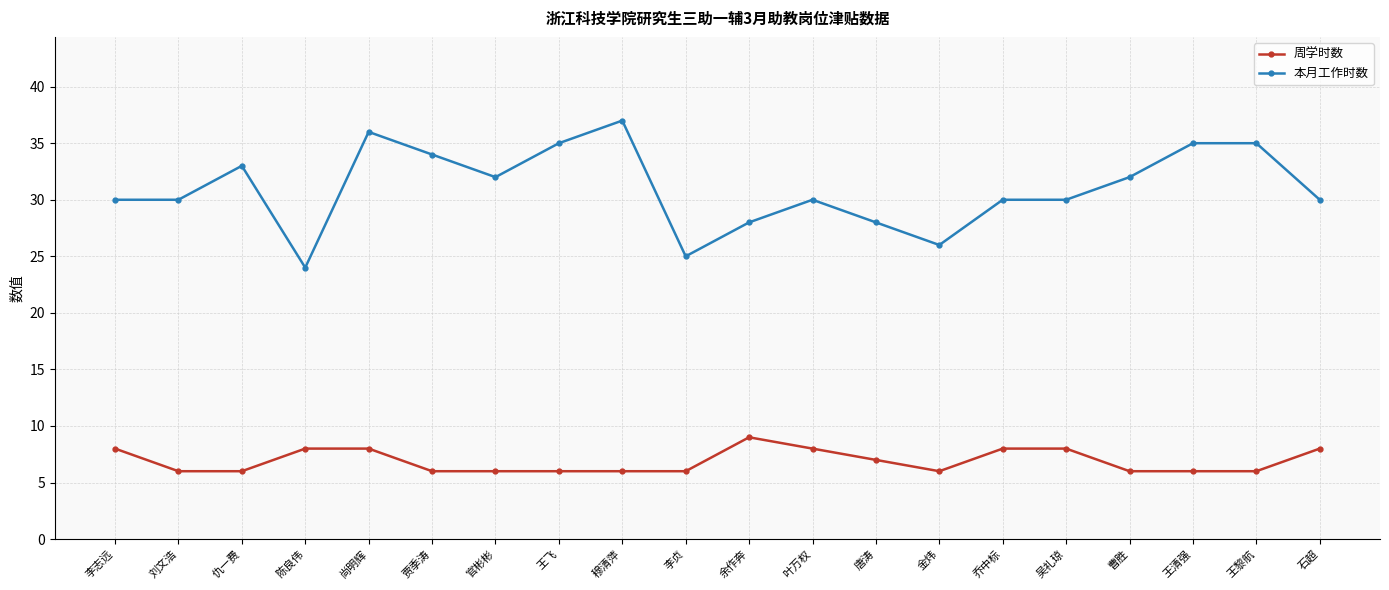

True or false: 本月工作时数 has more than 0 interior local peaks.

True